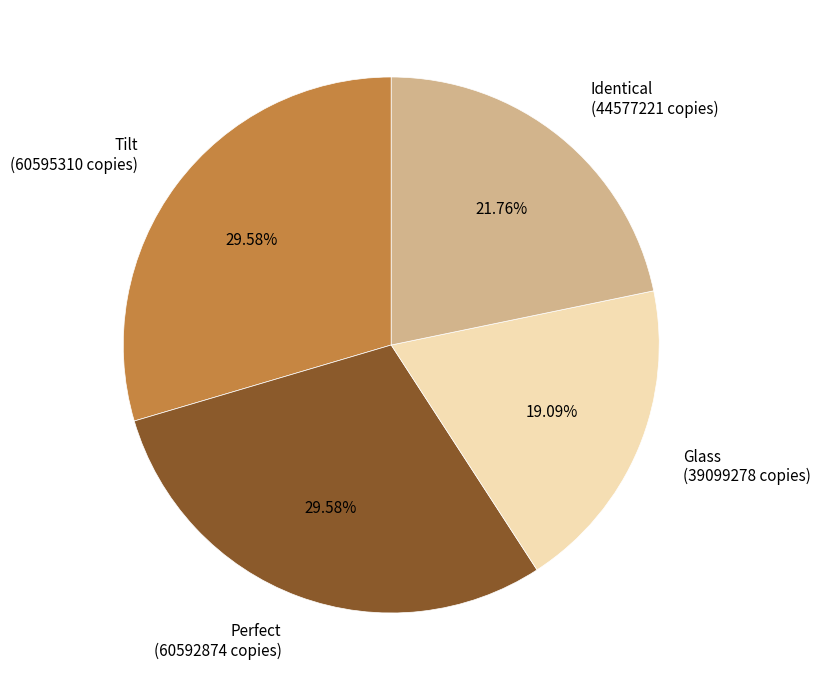

The Perfect slice represents 20% of the pie. True or false?

False